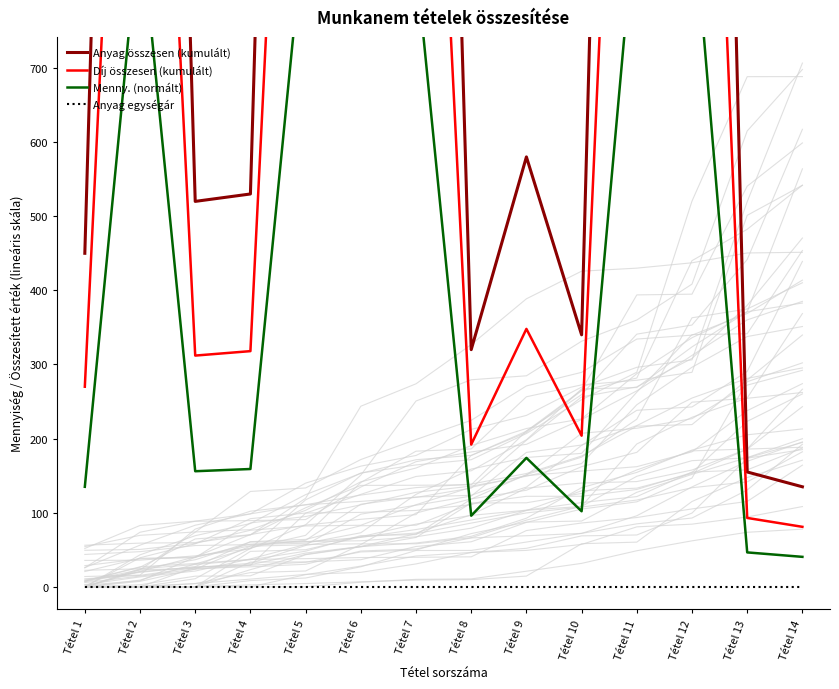

True or false: Anyag összesen (kumulált) and Díj összesen (kumulált) intersect in this chart.

False